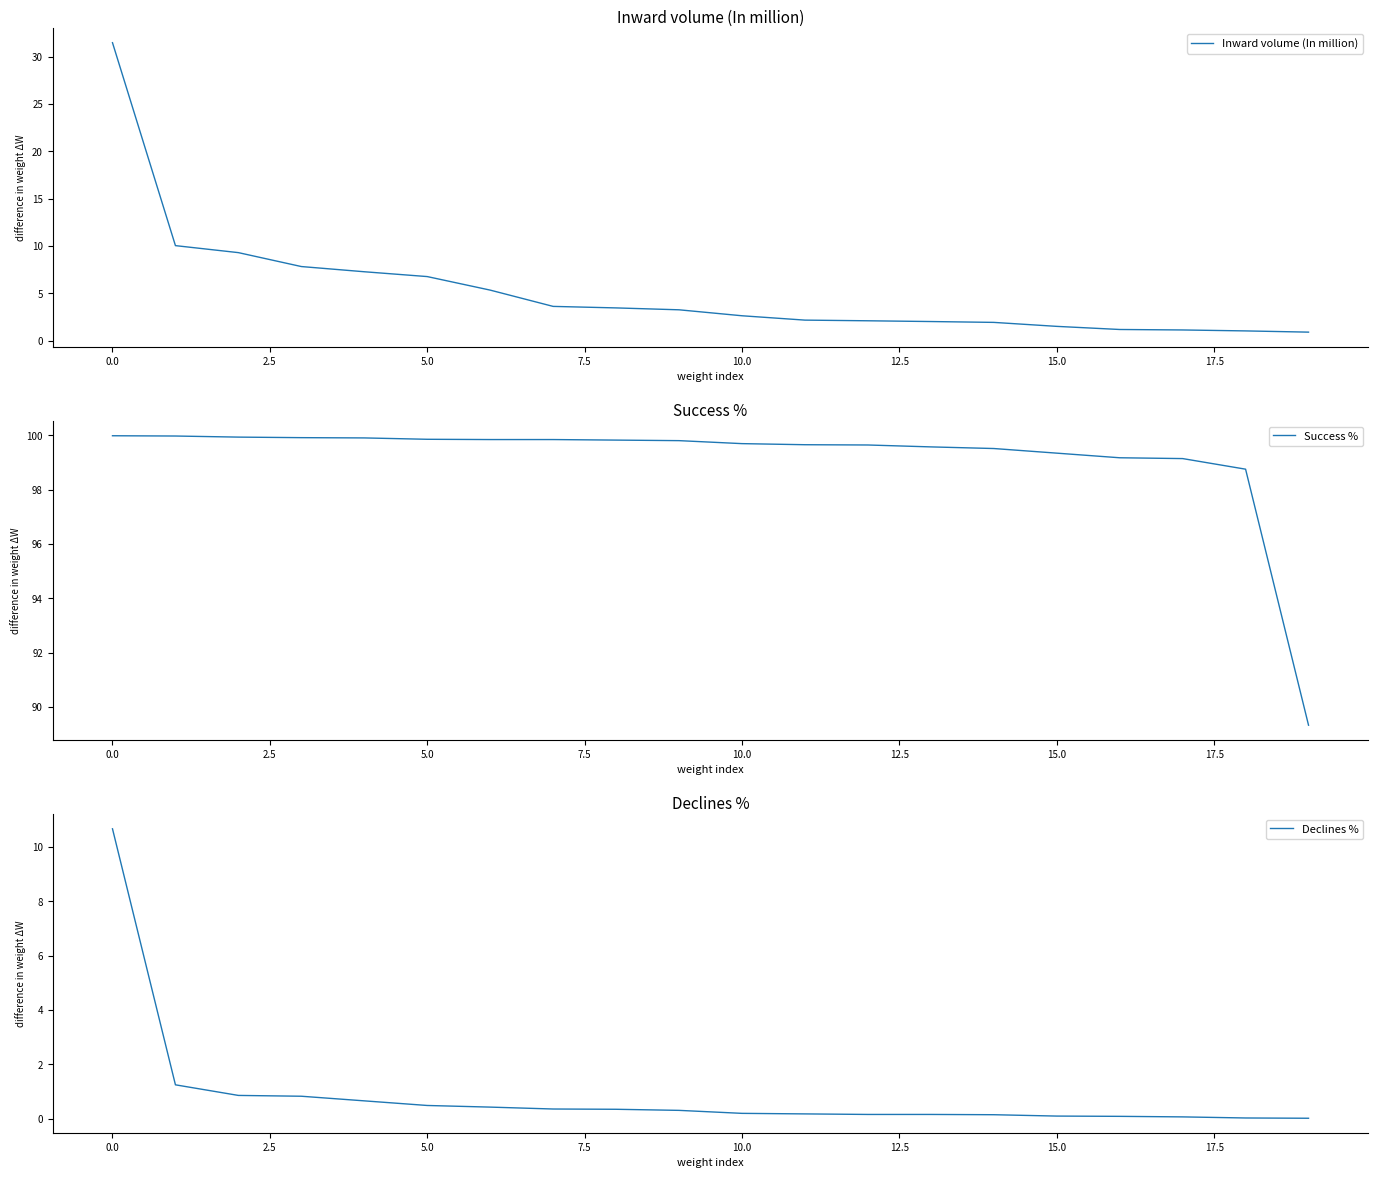

What is the minimum value for Inward volume (In million)?

0.9